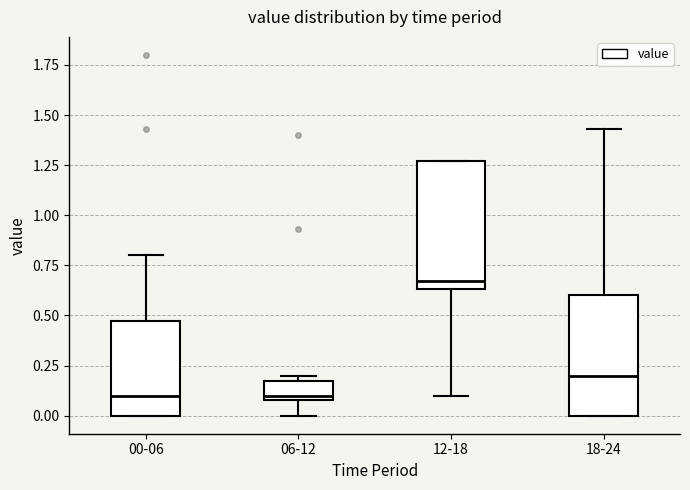

Where does the lower whisker of the box for 06-12 end on the y-axis? The values are not printed on the chart, so give them approximately, as read against the axis.

0.00